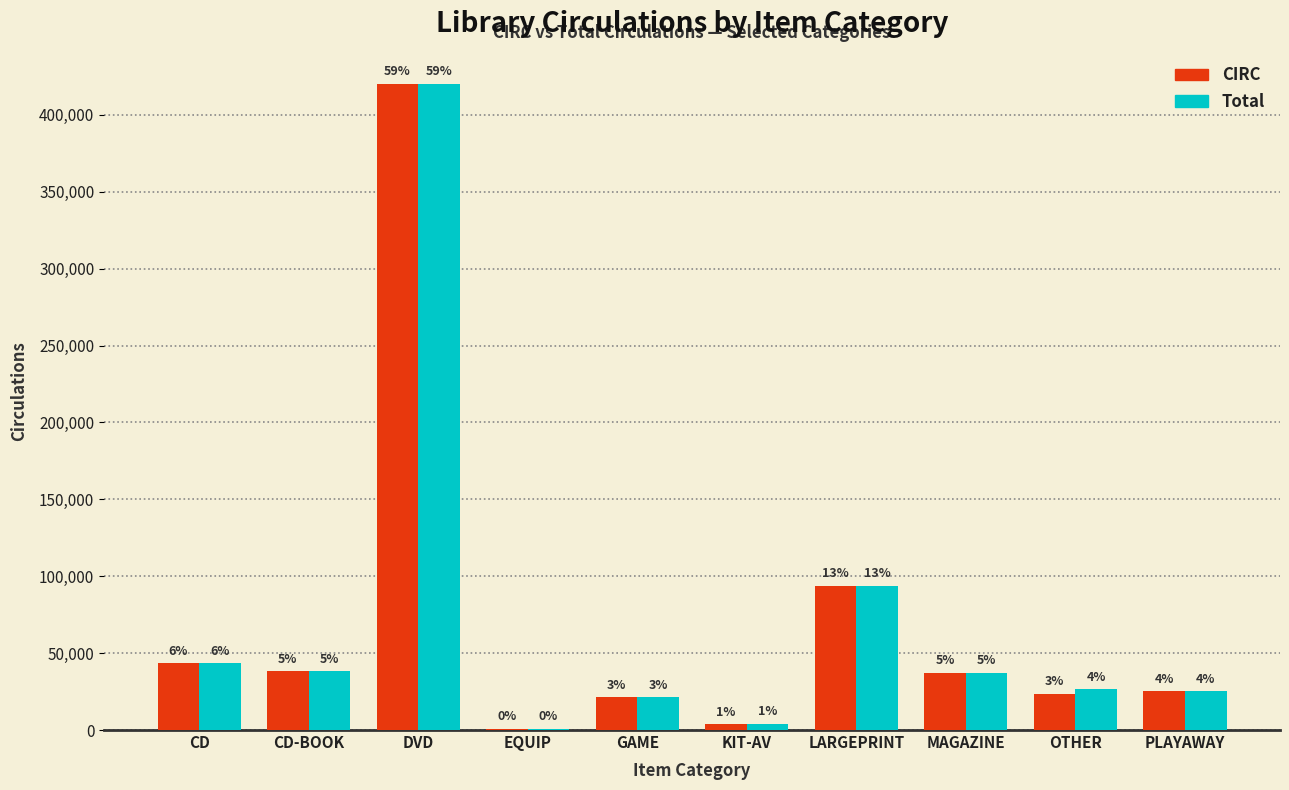

What are all the series names shown in the legend?

CIRC, Total